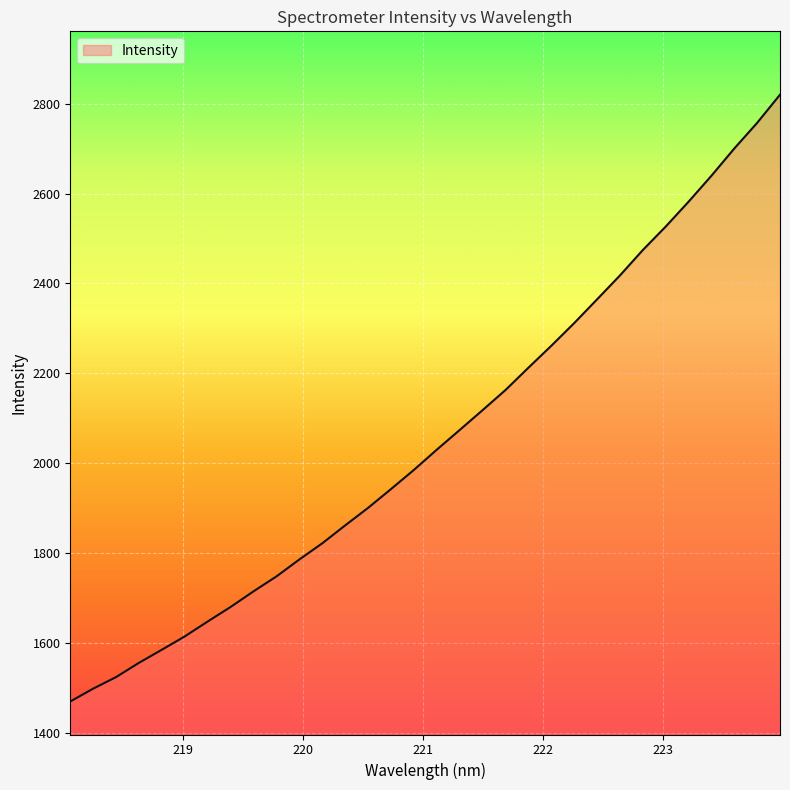

What is the difference between the maximum and minimum values?

1350.8